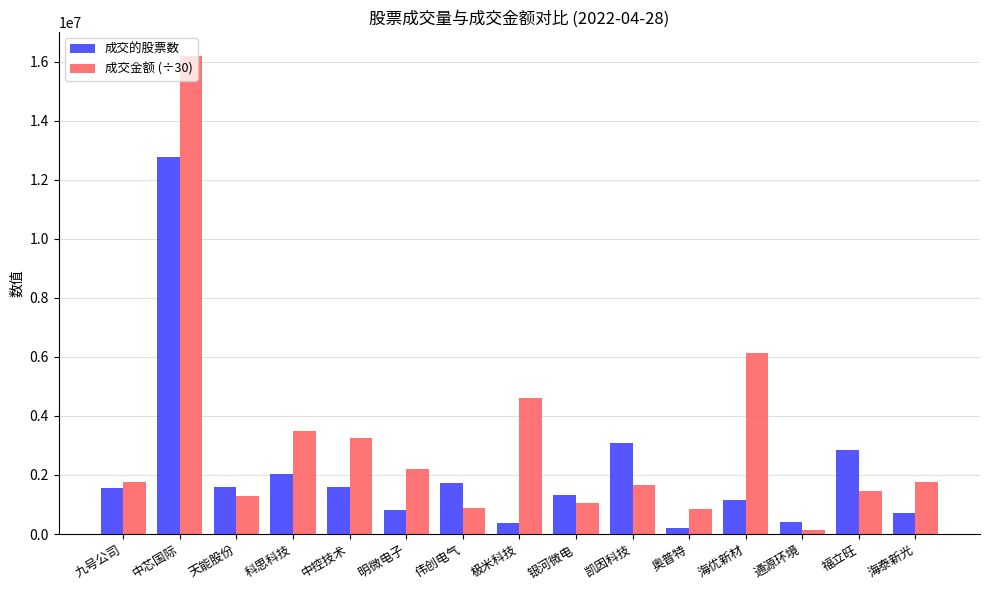

What is the difference between the maximum and minimum values in the 成交金额 (÷30) series?

16069880.2